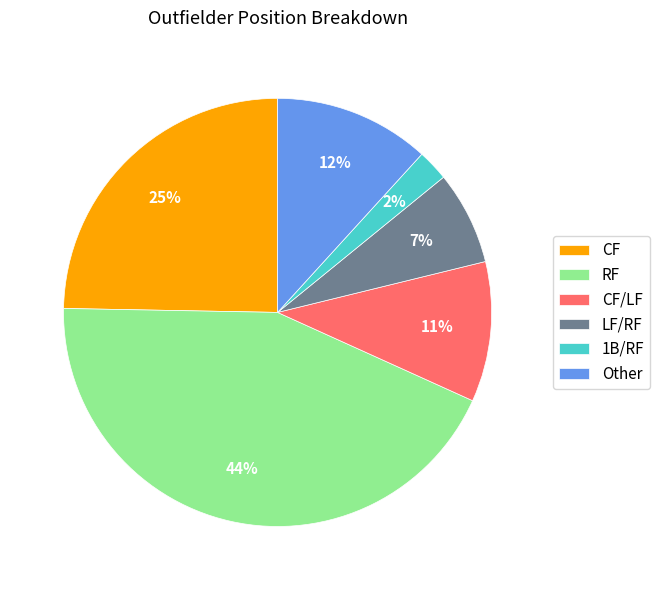

Rank the categories by value from lowest to highest.

1B/RF, LF/RF, CF/LF, Other, CF, RF